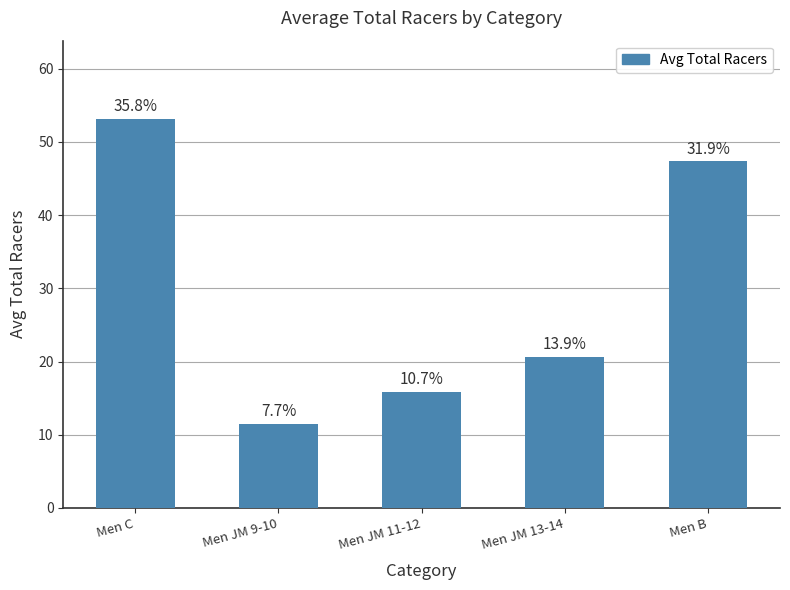

How many bars are there in total?

5